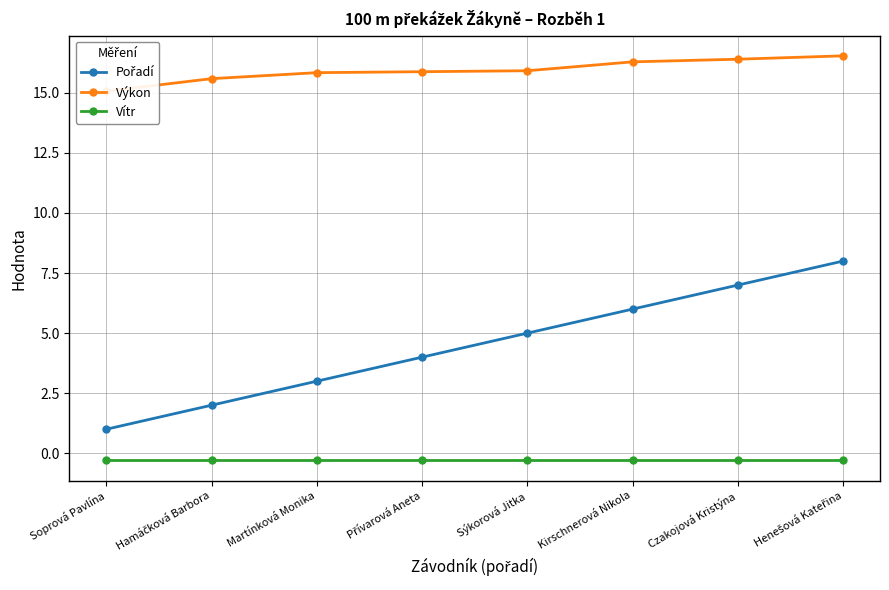

What is the sum of the Výkon values at Hamáčková Barbora and Henešová Kateřina?

32.1